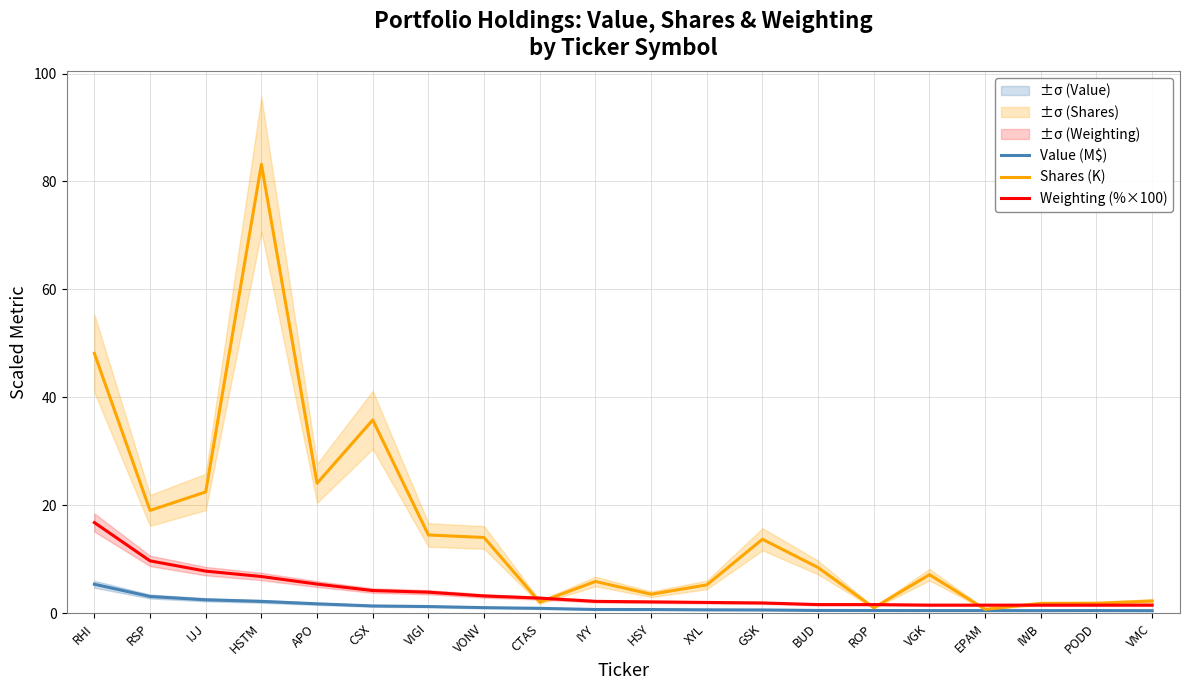

What is the label of the 7th point from the right?

BUD